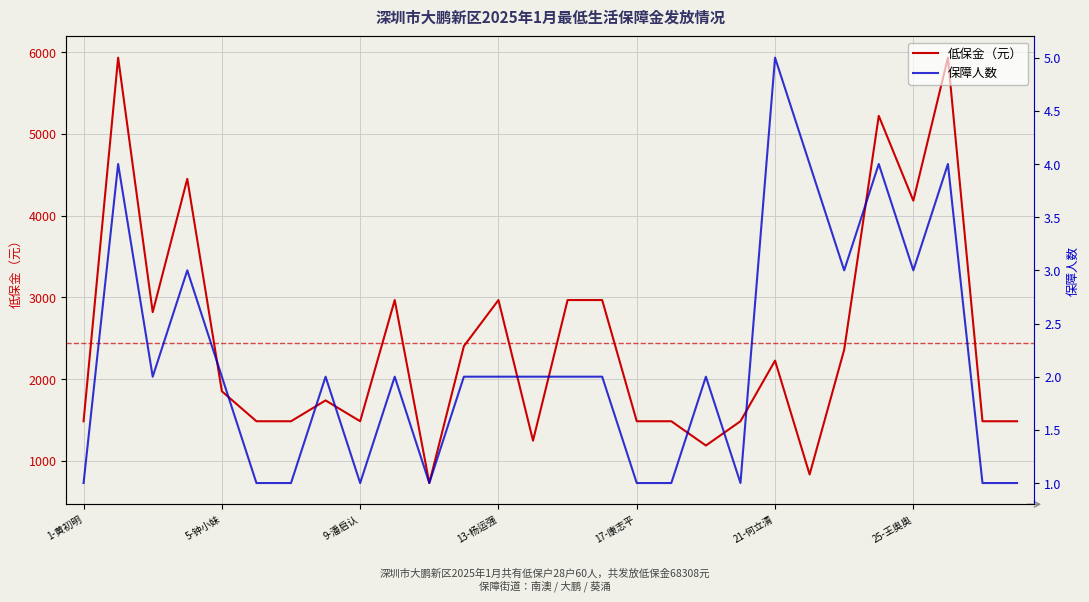

True or false: 低保金（元） and 保障人数 intersect in this chart.

False